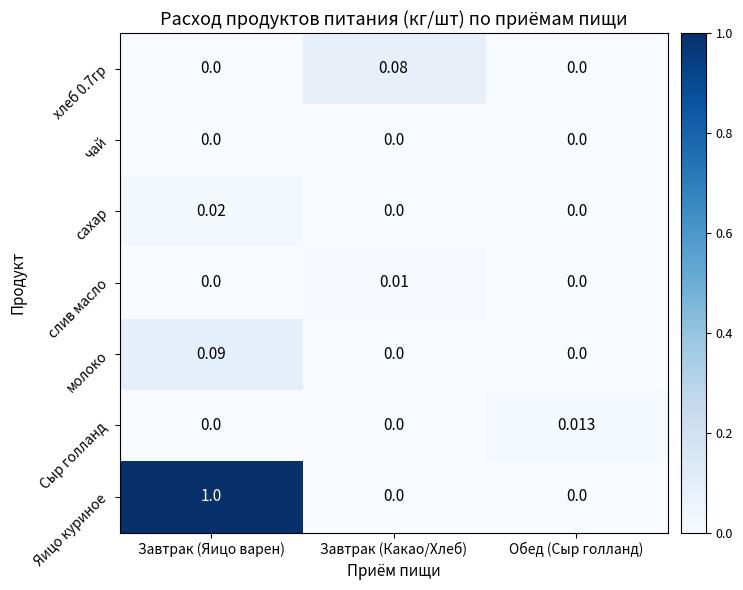

Is the value of молоко at Завтрак (Яицо варен) greater than the value of Яицо куриное at Обед (Сыр голланд)?

Yes